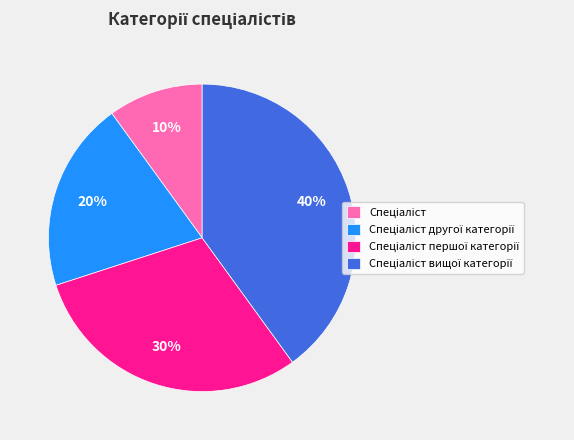

To the nearest percent, what is the difference between the largest and smallest slice percentages?

30%